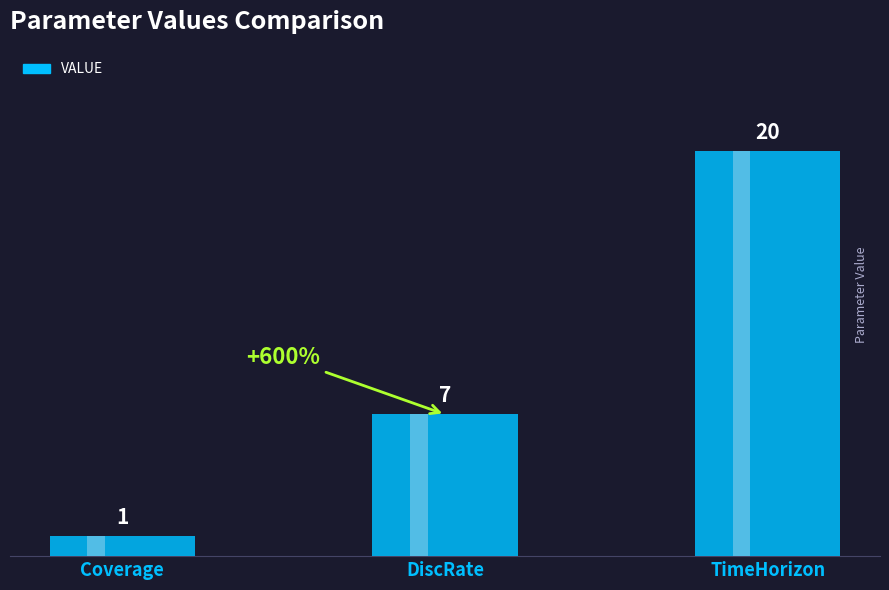

Rank the categories by value from highest to lowest.

TimeHorizon, DiscRate, Coverage